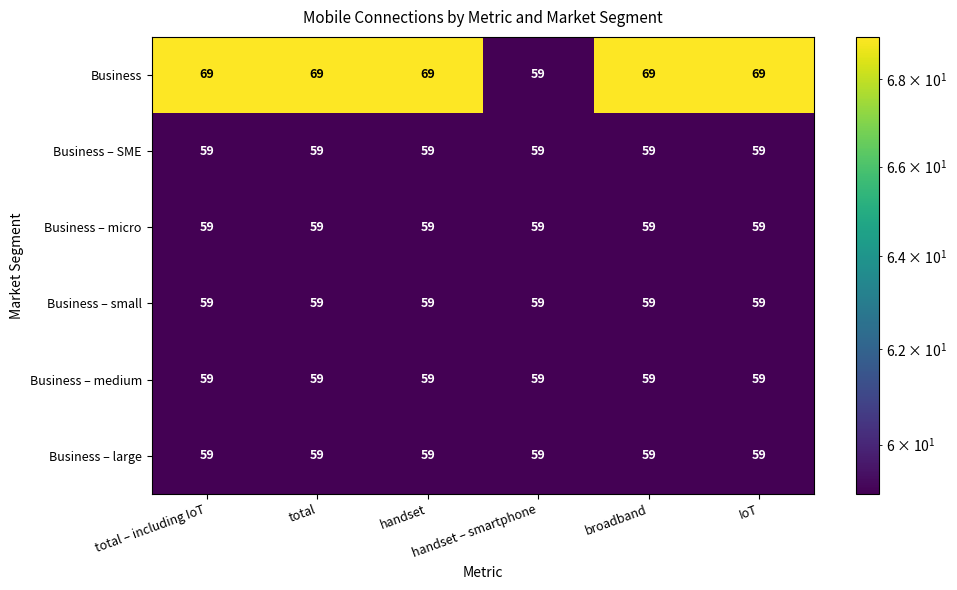

At how many categories does at least one series exceed 65?

5